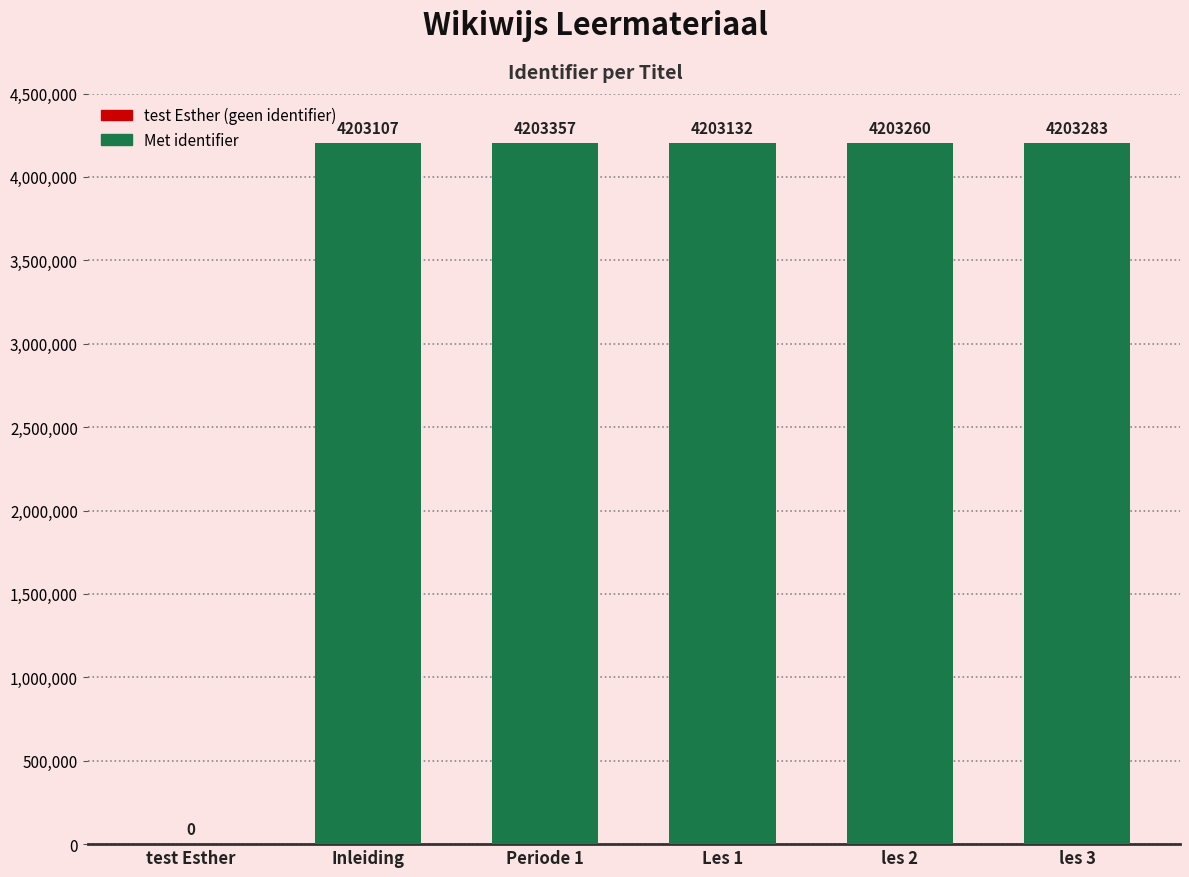

What is the sum of the values at les 3 and Inleiding?

8406390